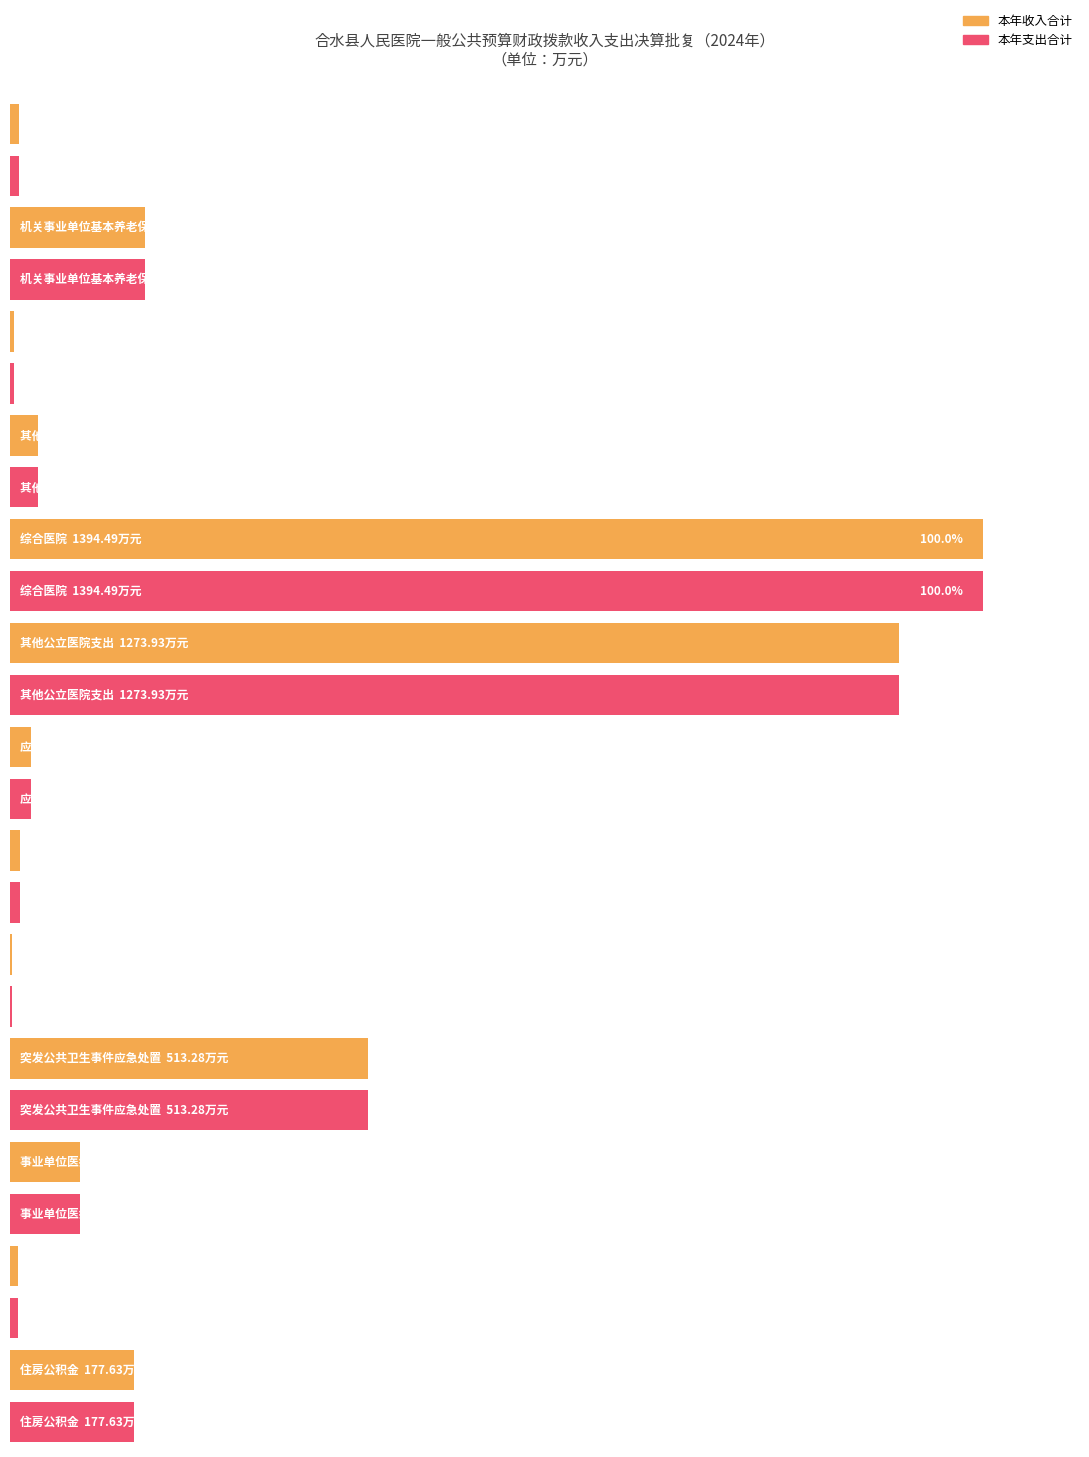

The value of 本年收入合计 at 重大公共卫生服务 is 2.8. True or false?

True